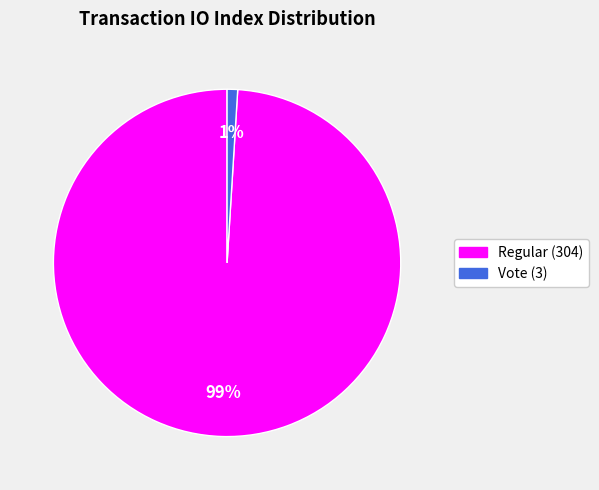

Which slice is the smallest?

Vote (3)